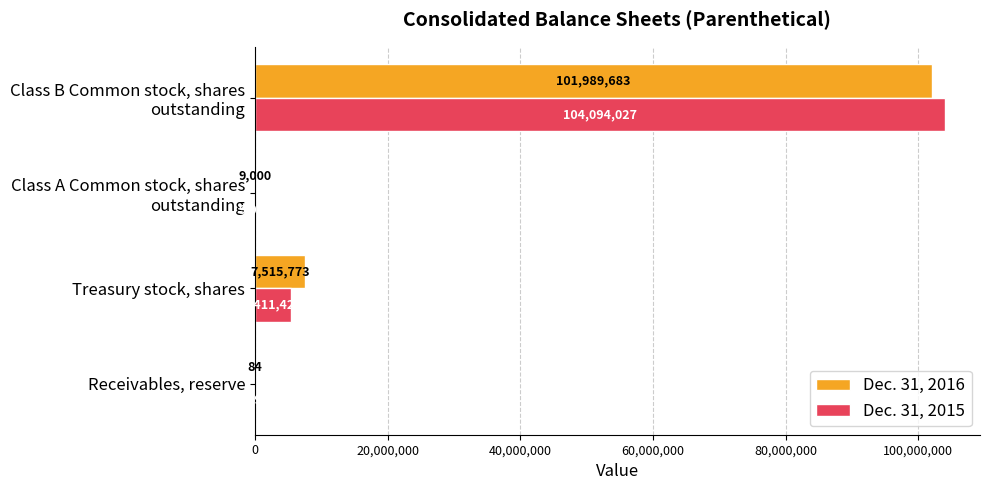

Which category has the highest value in the Dec. 31, 2015 series?

Class B Common stock, shares
outstanding